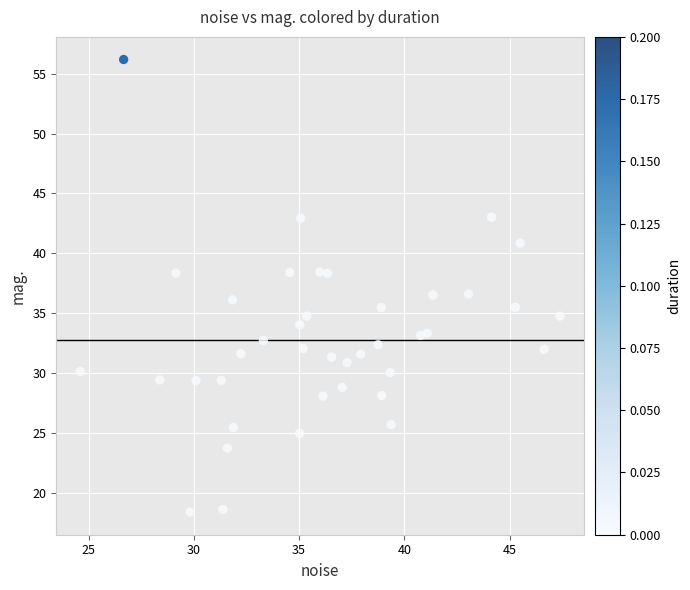

What is the range of X values (max minus min)?

22.8